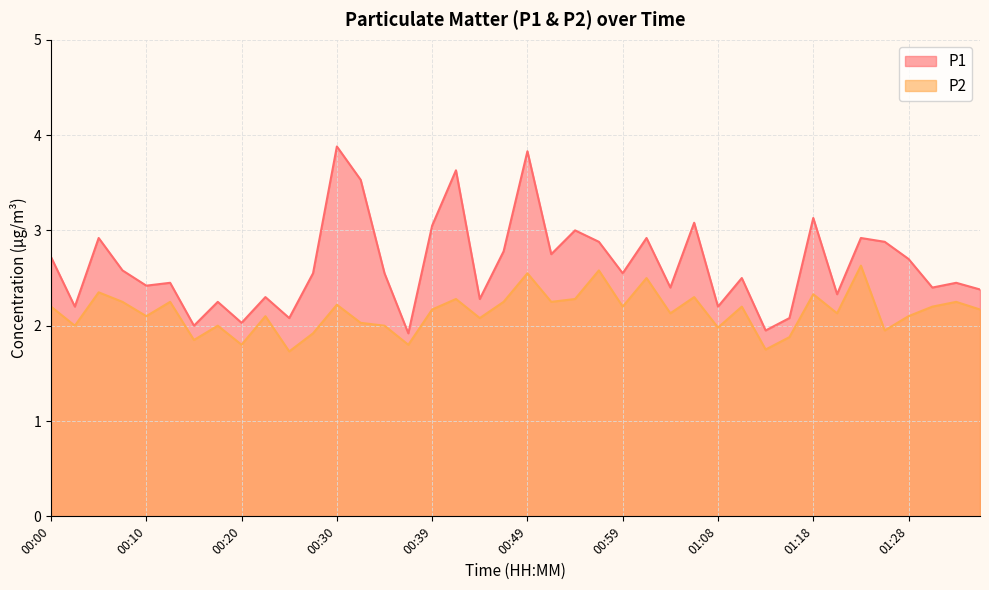

What is the spread (max minus min) of values at 01:35?

0.2